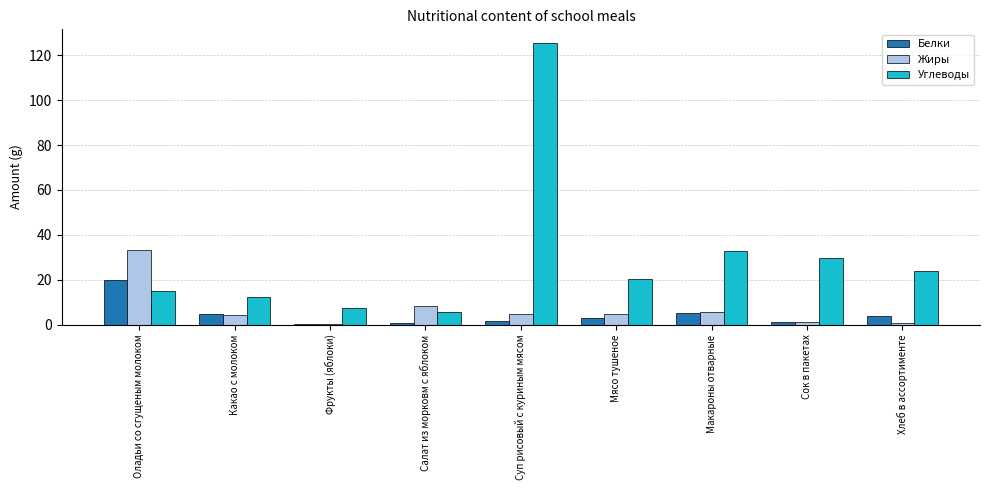

How many groups of bars are there?

9